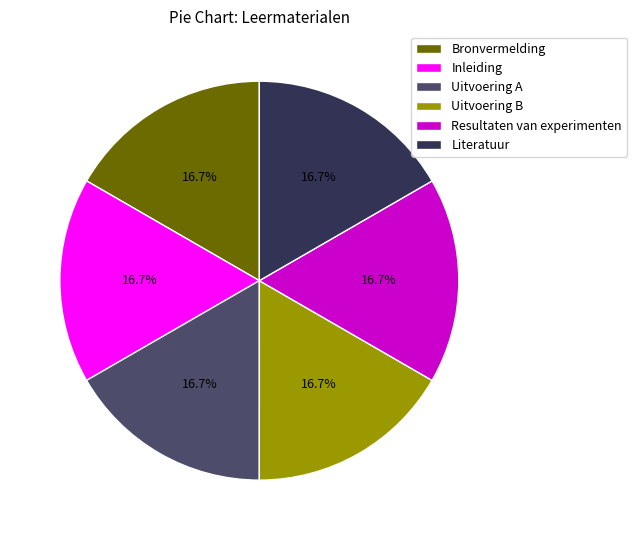

To the nearest percent, what percentage of the pie is Literatuur?

17%